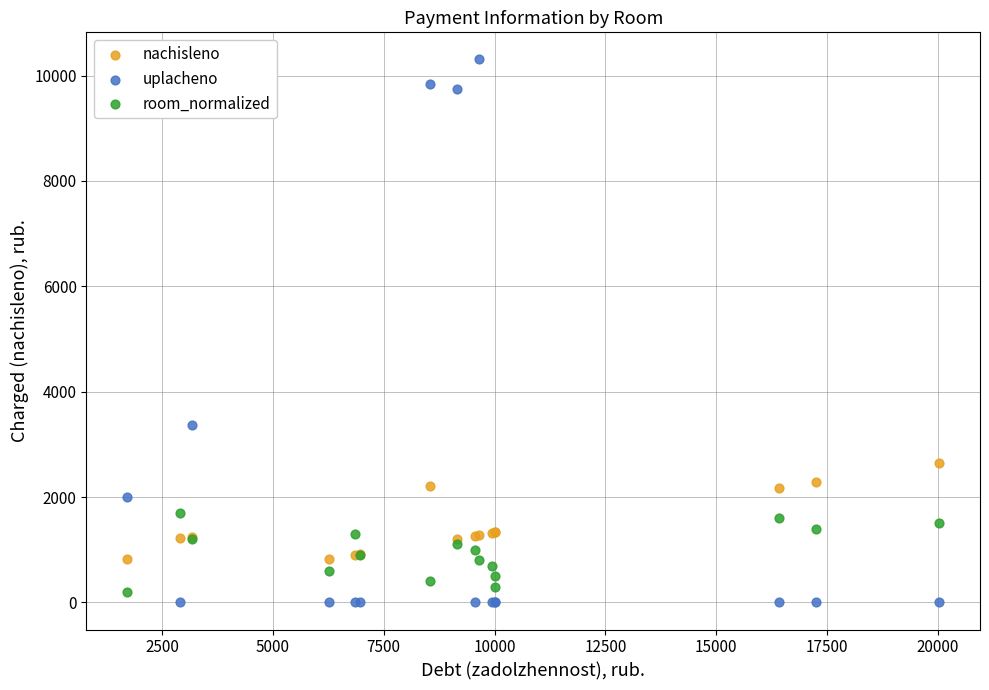

Which series reaches the maximum Y coordinate?

uplacheno